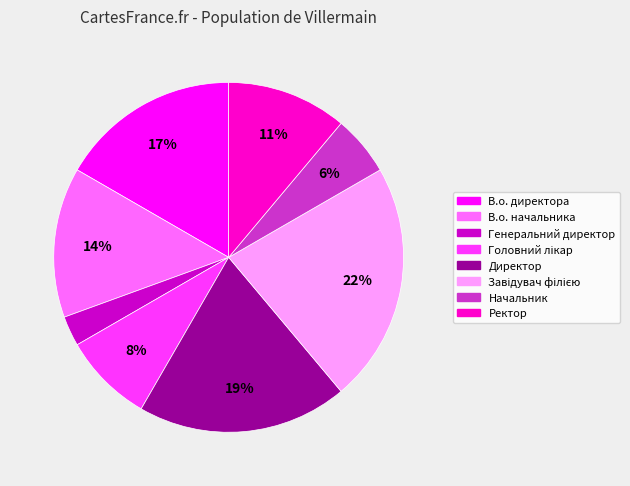

True or false: Директор accounts for 6% of the total.

False